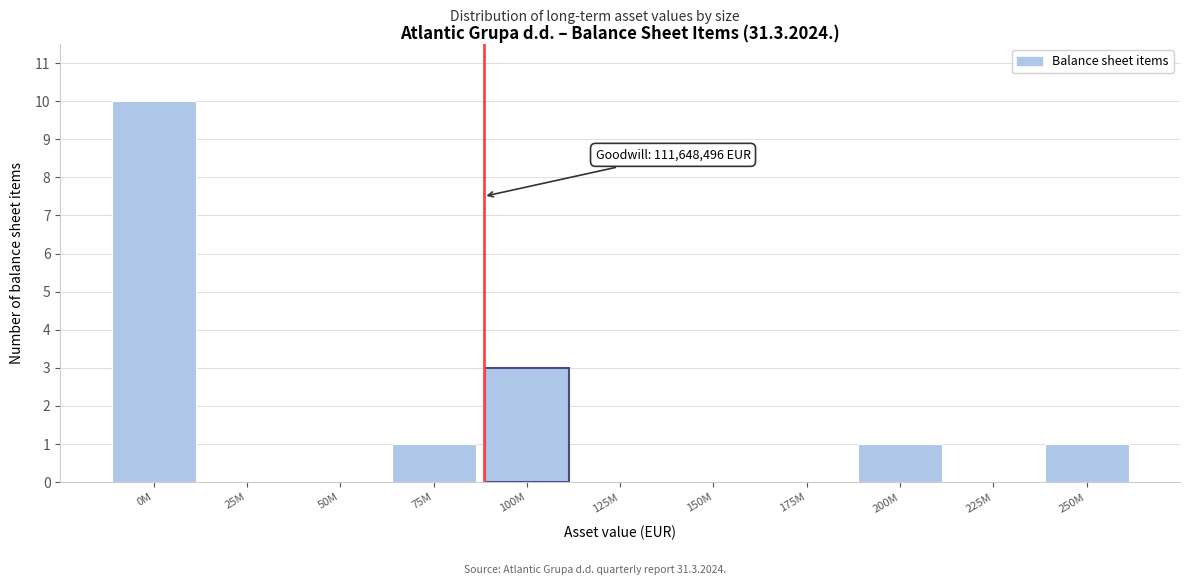

Reading right to left, list all the values displayed in this chart.

250M=1	225M=0	200M=1	175M=0	150M=0	125M=0	100M=3	75M=1	50M=0	25M=0	0M=10